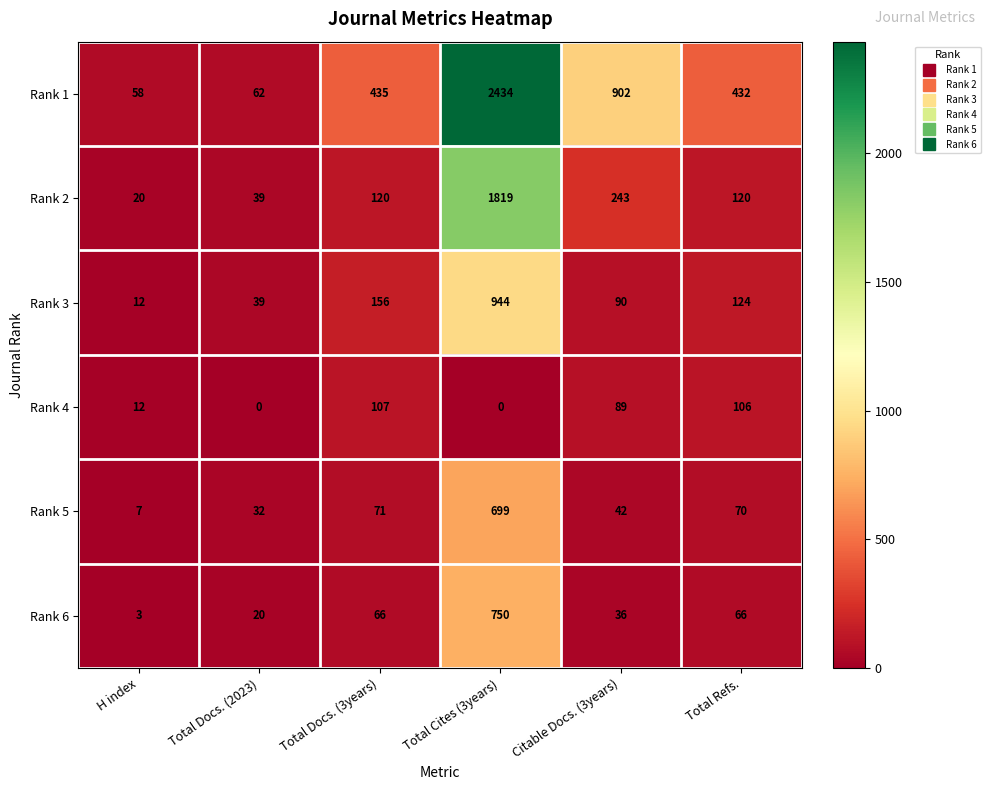

True or false: Rank 4 has a value of 12 at H index.

True